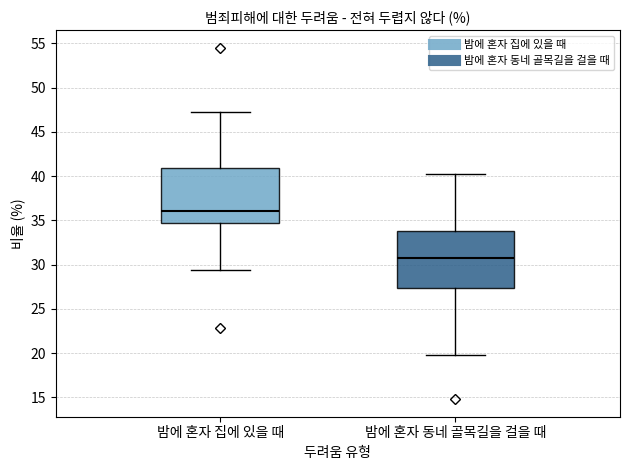

Reading left to right, read every box against the y-axis: the position of its median line, the range the box covers, and the ends of its whiskers. The values are not printed on the chart, so give them approximately, as read against the axis.

밤에 혼자 집에 있을 때: median 36.0, box 34.5 to 41.0, whiskers 29.5 to 47.0
밤에 혼자 동네 골목길을 걸을 때: median 30.5, box 27.5 to 34.0, whiskers 20.0 to 40.0